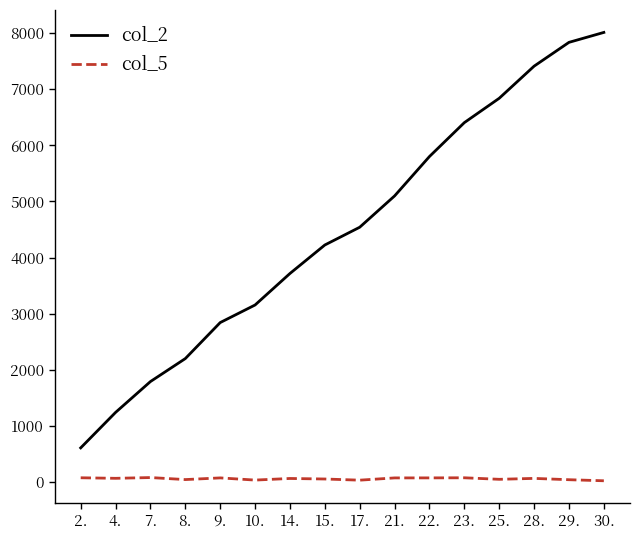

List the labels in order of col_2 value, smallest first.

2., 4., 7., 8., 9., 10., 14., 15., 17., 21., 22., 23., 25., 28., 29., 30.